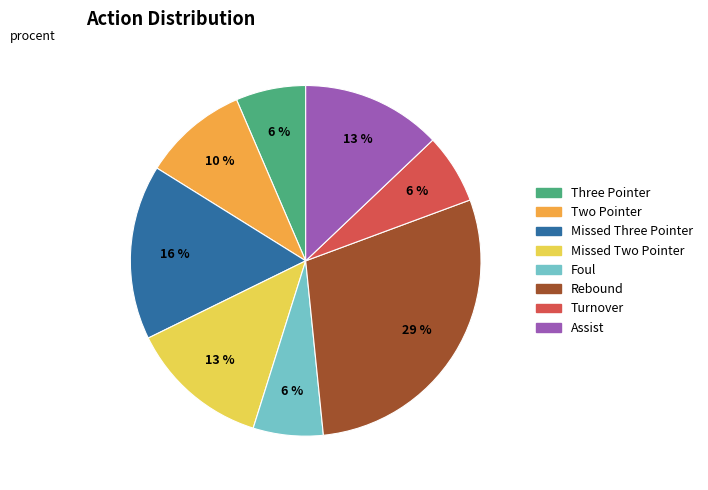

Do Missed Three Pointer and Missed Two Pointer together represent more than half of the pie?

No